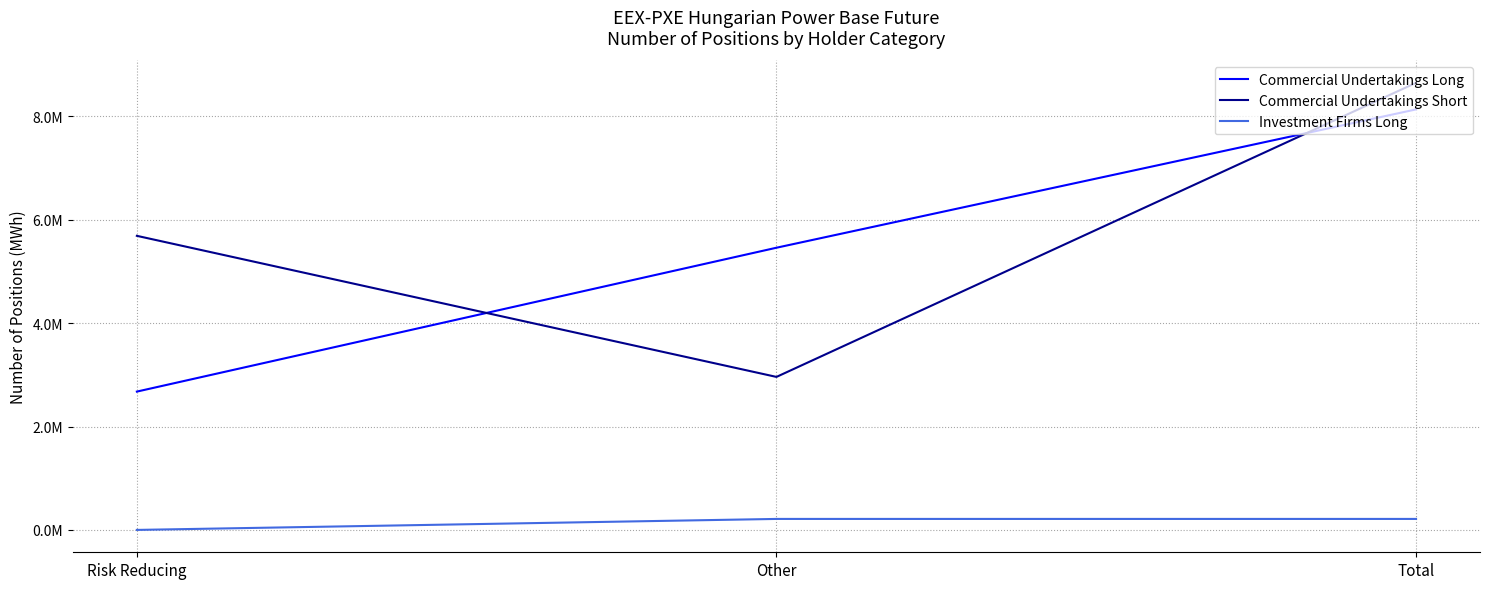

What are all the series names shown in the legend?

Commercial Undertakings Long, Commercial Undertakings Short, Investment Firms Long